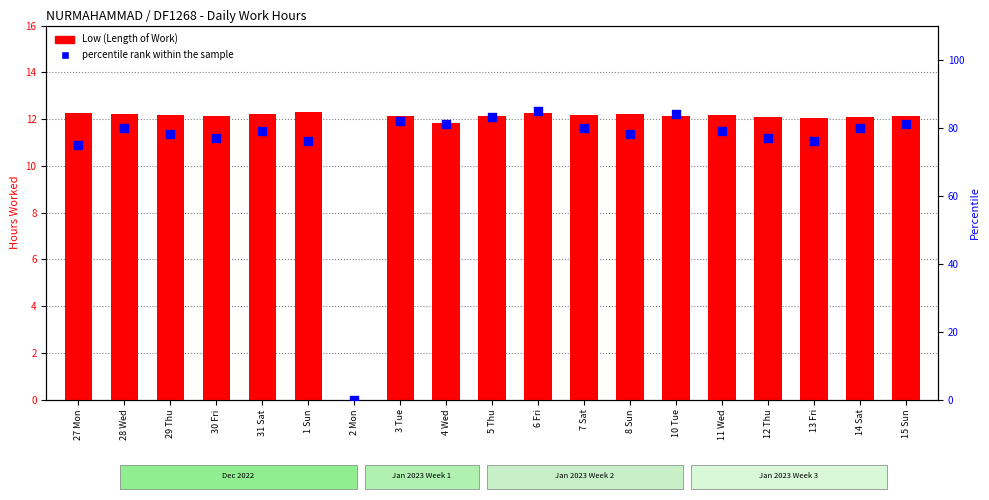

Which series has the largest total across all categories?

percentile rank within the sample